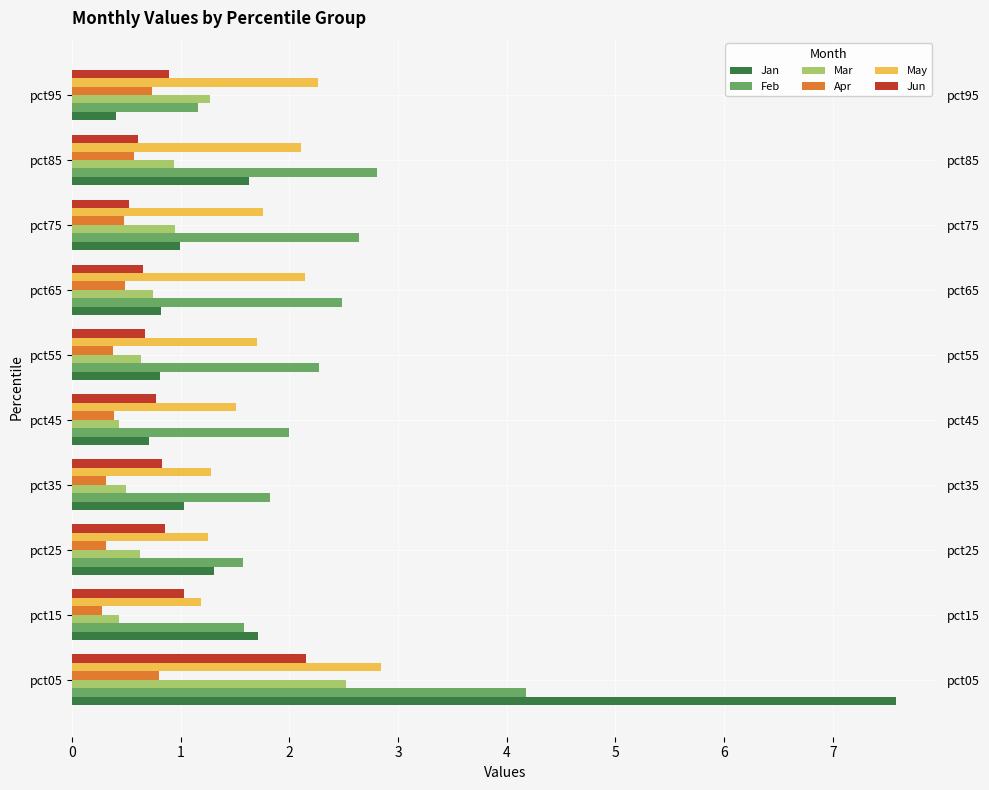

What is the average value of the Jan series?

1.7